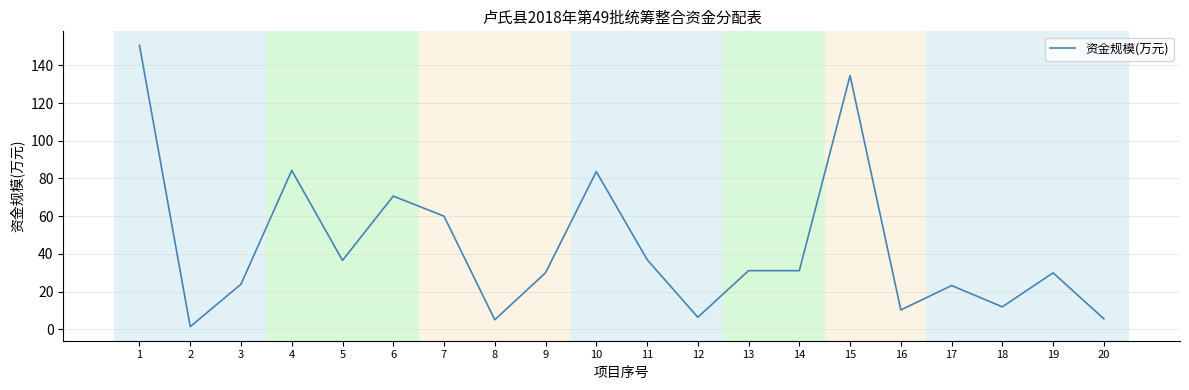

Count the number of values greater than 31.

10